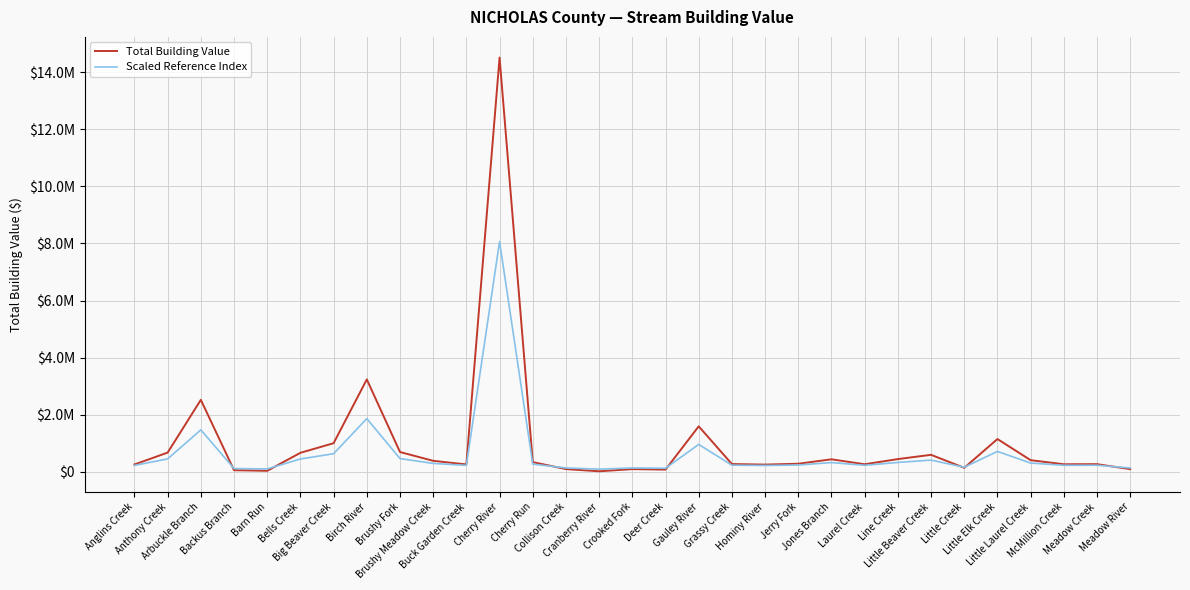

Does the chart have visible grid lines?

Yes